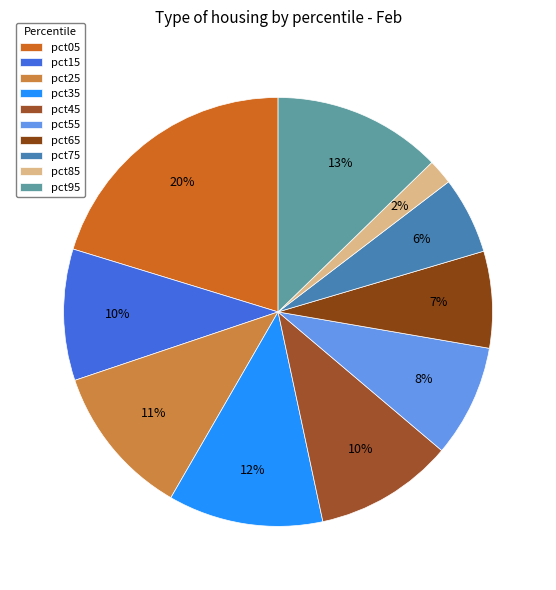

What percentage is the pct35 slice, to the nearest percent?

12%